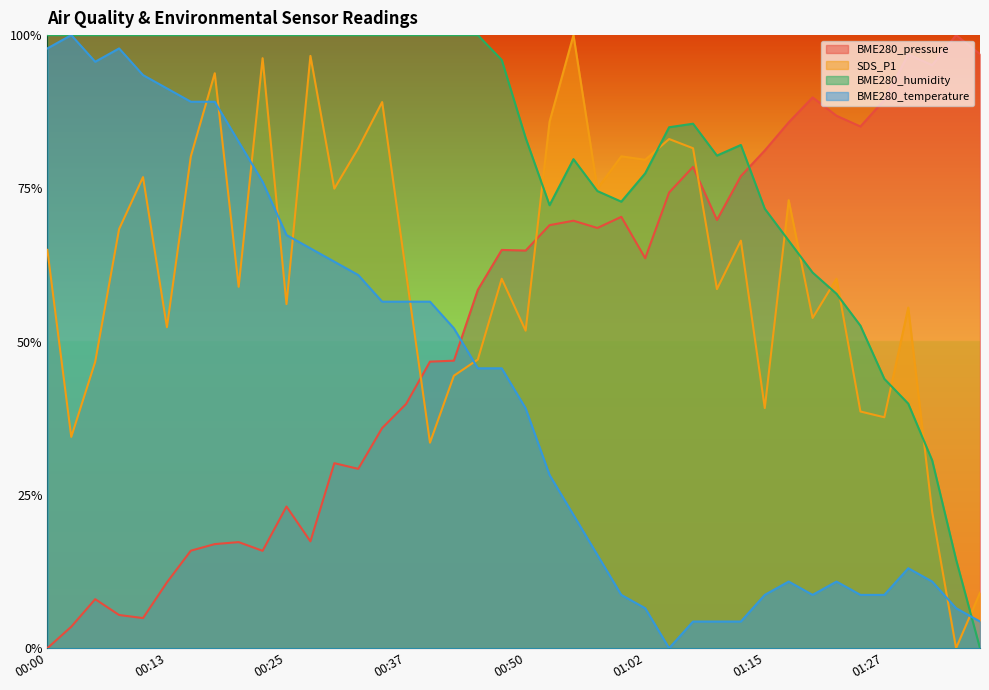

Which series ends up on top after the final intersection of BME280_pressure and BME280_humidity?

BME280_pressure